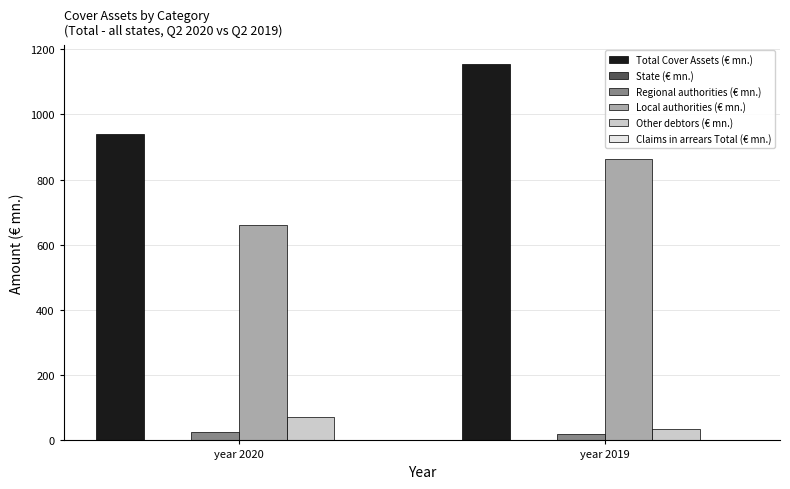

Which series has the largest total across all categories?

Total Cover Assets (€ mn.)